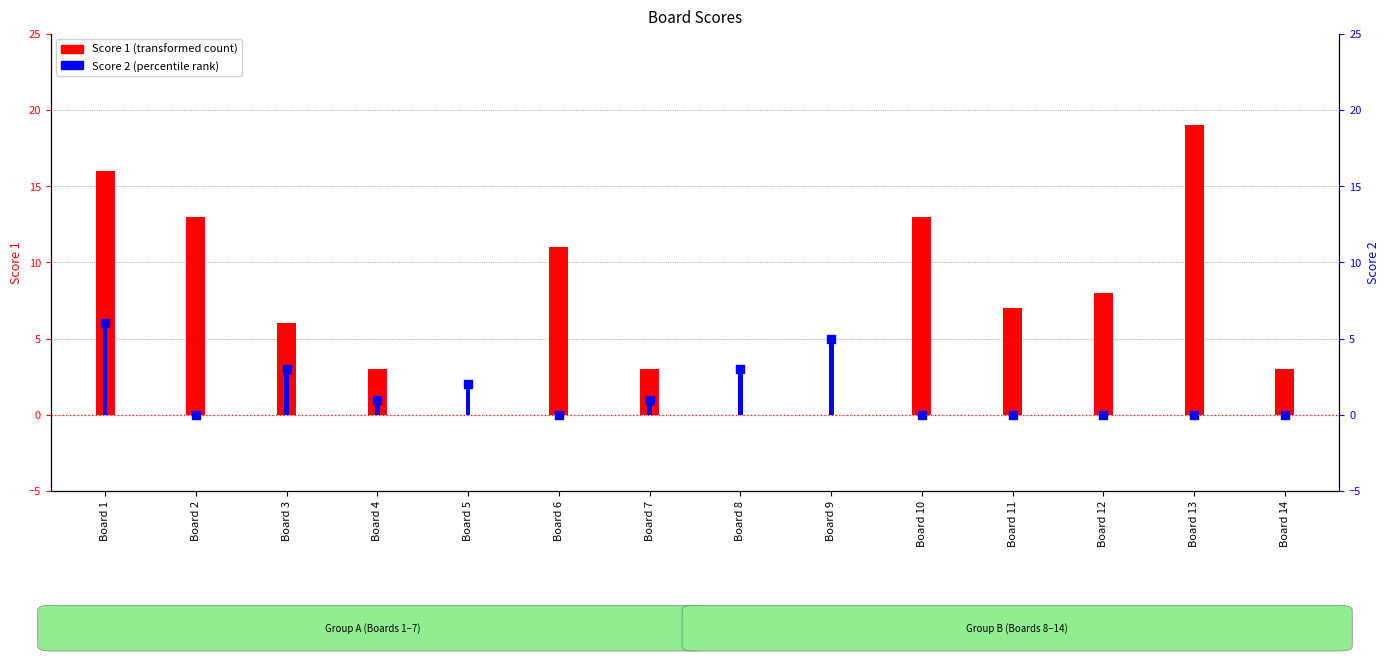

What are all the series names shown in the legend?

Score 1, Score 2